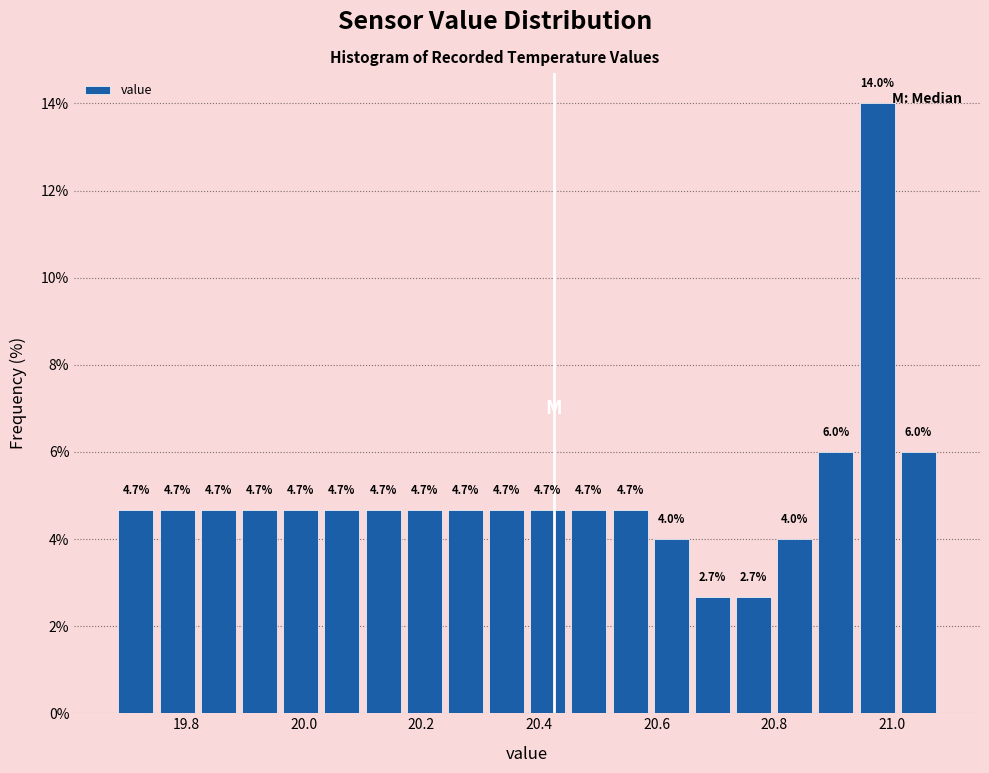

Around what value on the x-axis is the tallest bar? Give the approximate position of its centre, as read against the axis.

20.98